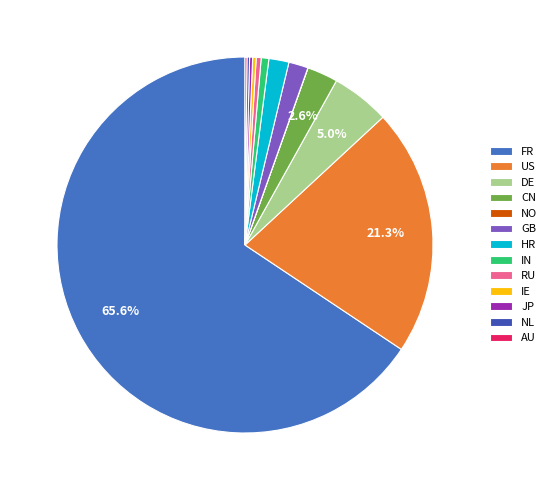

True or false: GB accounts for 2% of the total.

True